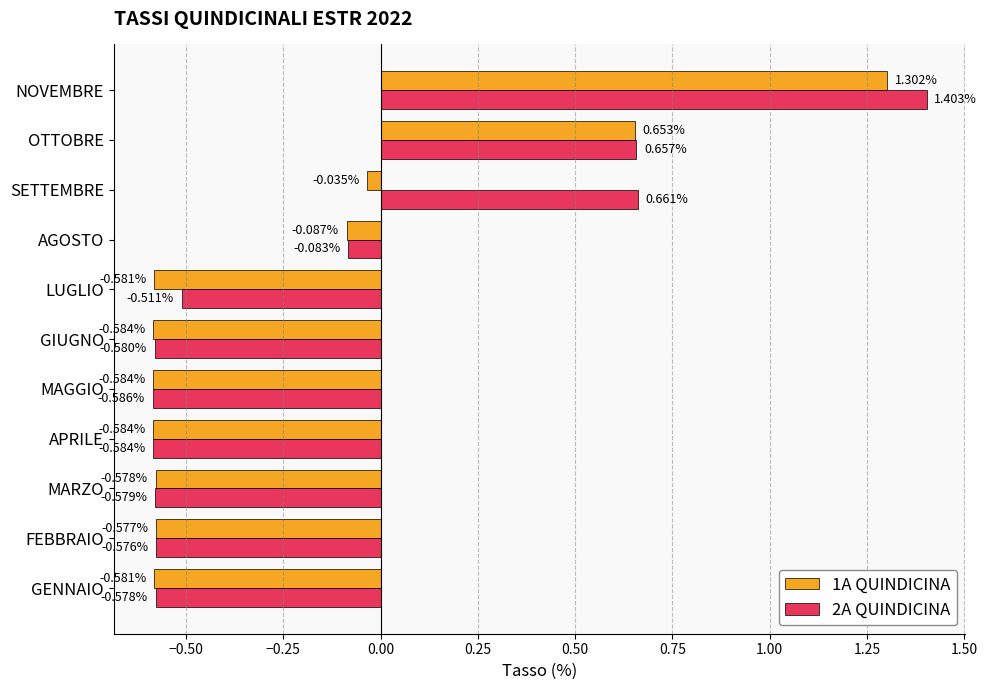

What is the greatest value displayed?

1.4